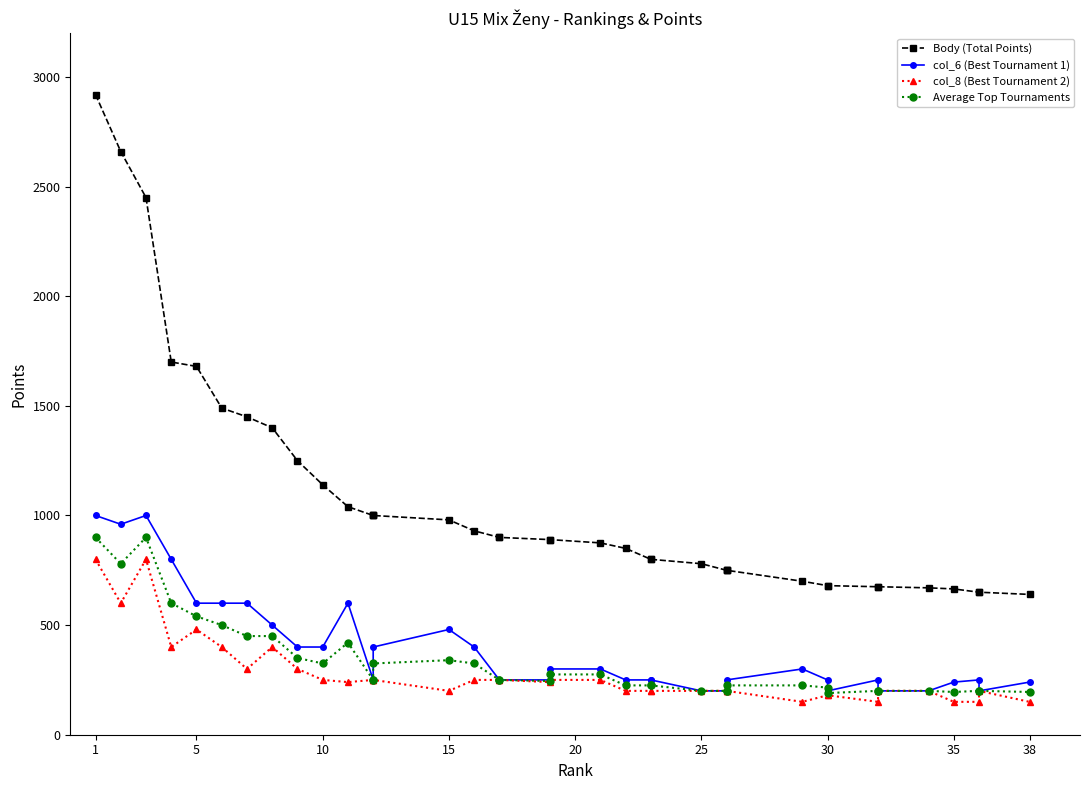

How many interior local valleys does the Average Top Tournaments series have?

5